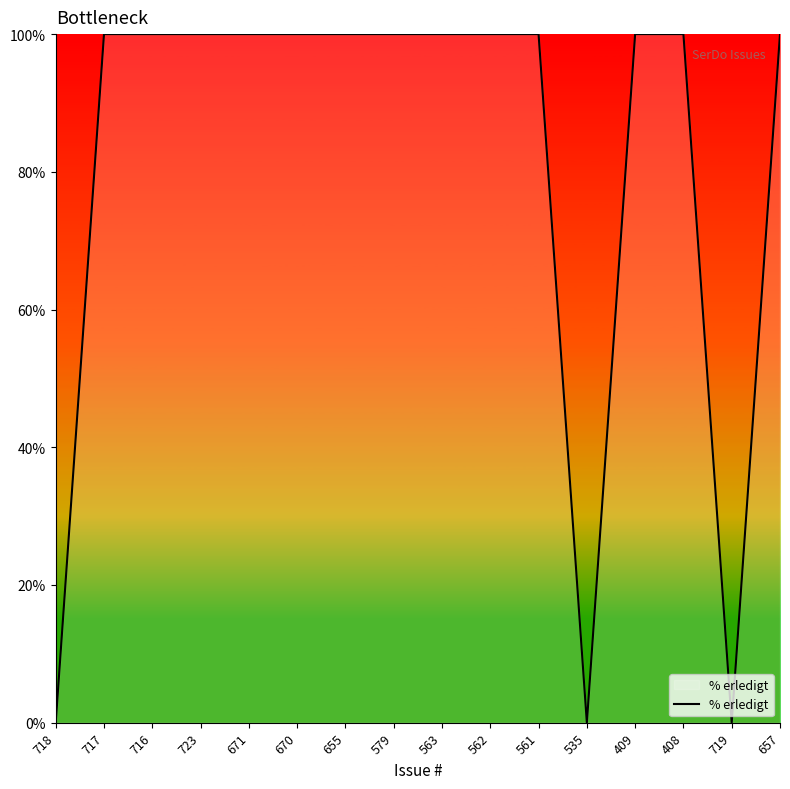

What position from the left is 670?

6